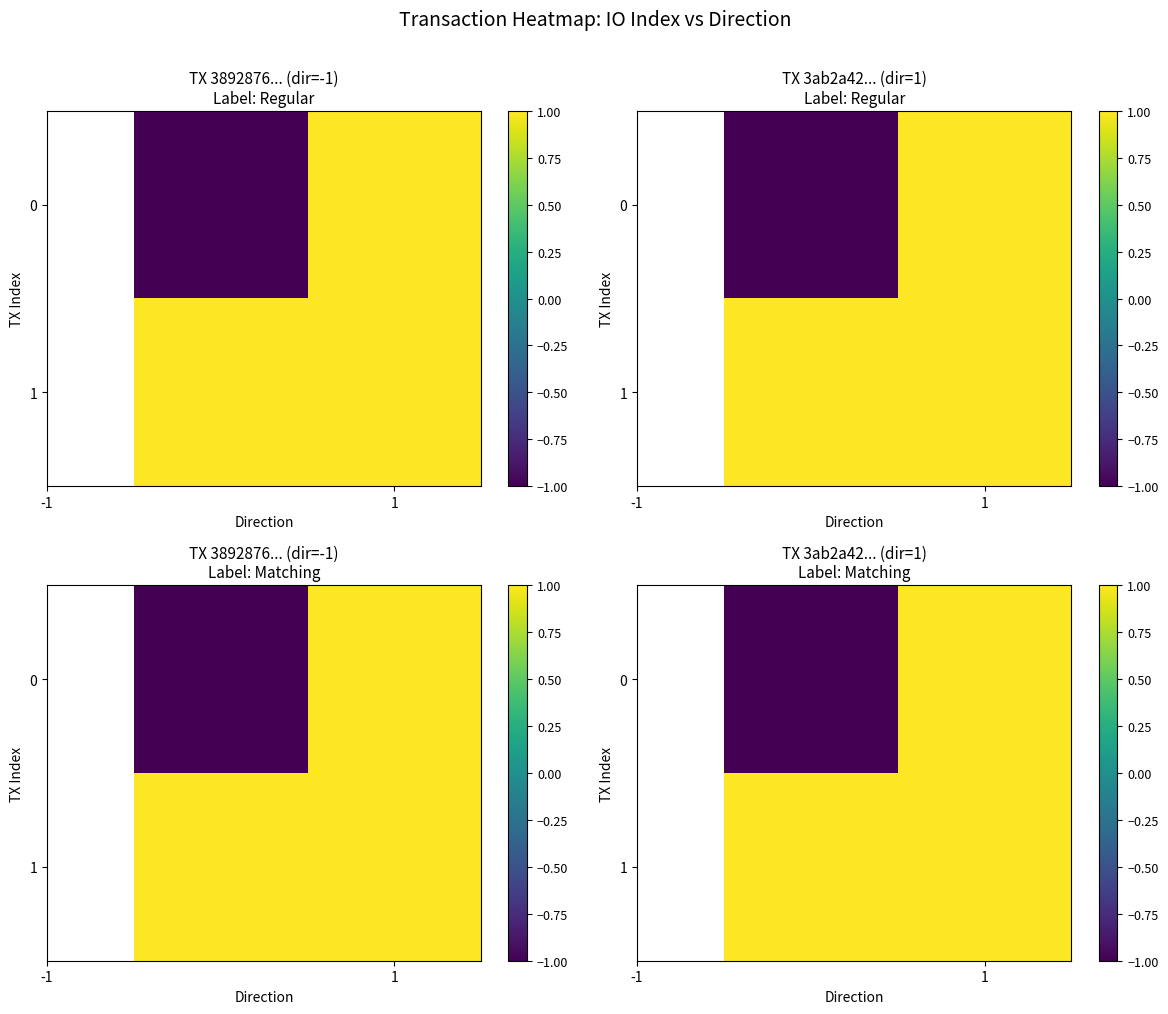

How many data points in 1 are less than 16?

1